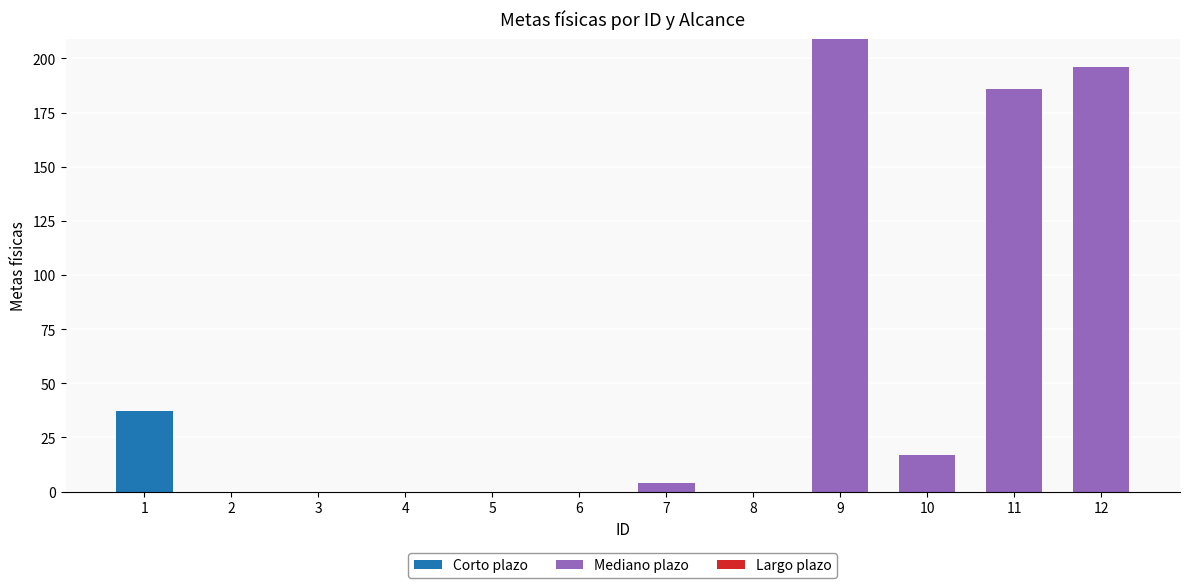

What is the highest value of the Corto plazo series?

37